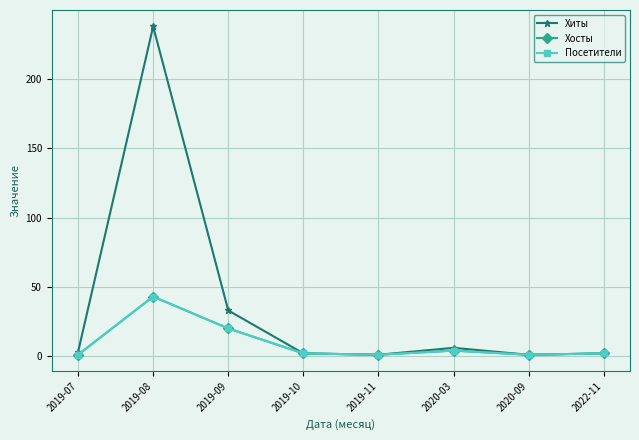

What is the lowest value of the Хиты series?

1